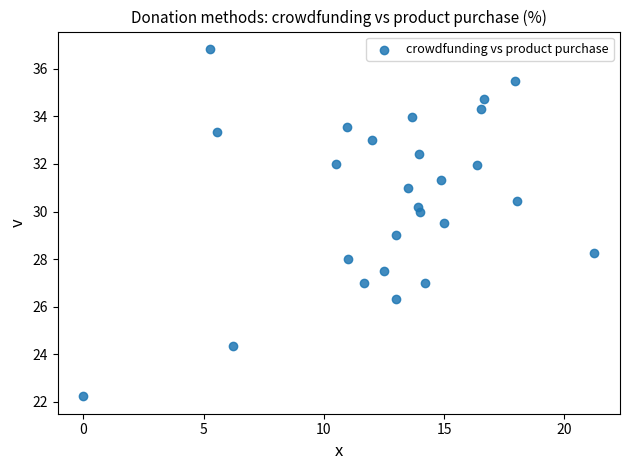

What is the range of X values (max minus min)?

21.2